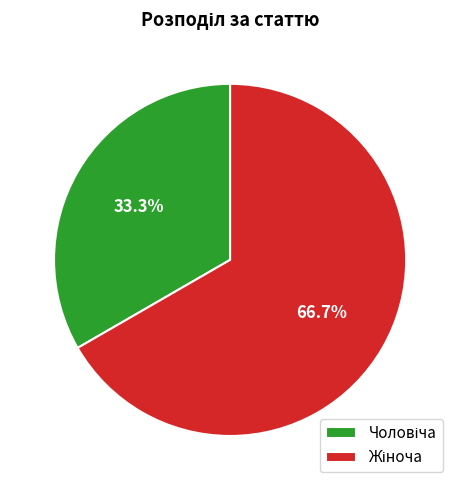

Is there a majority slice in this chart?

Yes